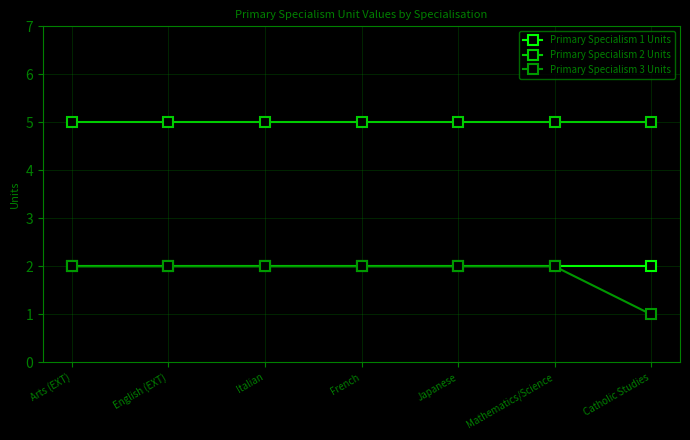

Which series has the widest spread of values?

Primary Specialism 3 Units